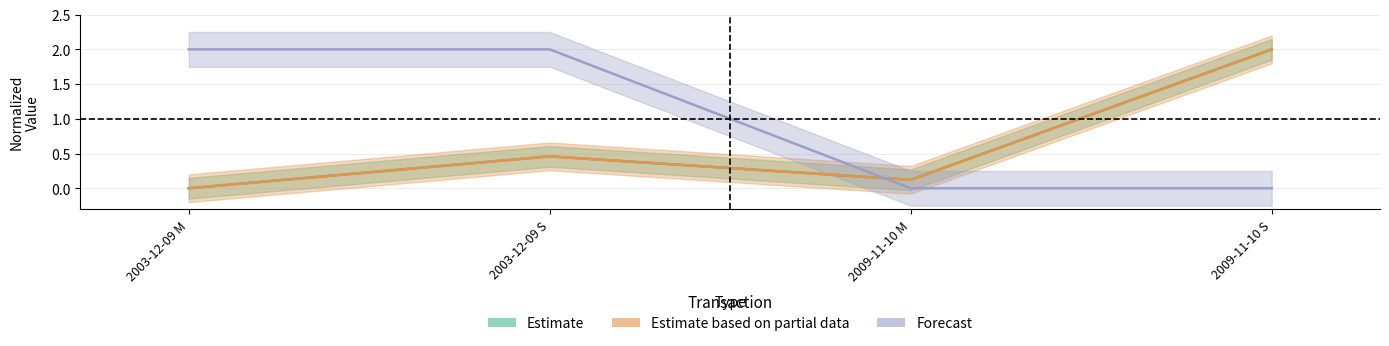

What is the difference between the second highest and second lowest values in the Estimate based on partial data series?

0.3